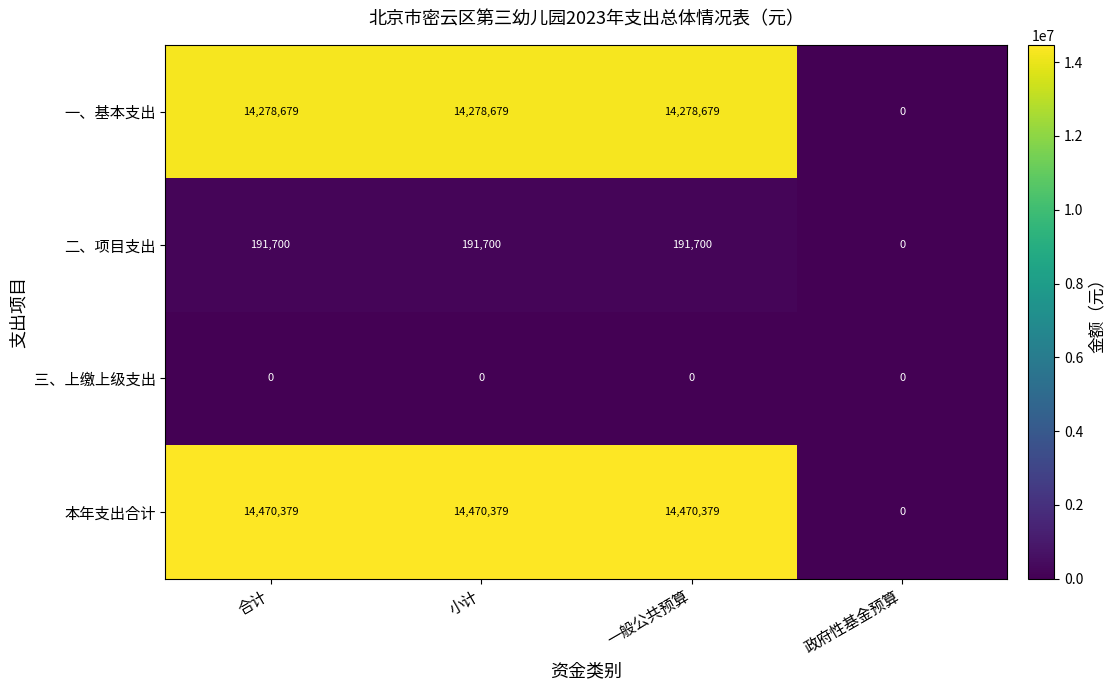

Count the number of categories in the chart.

4